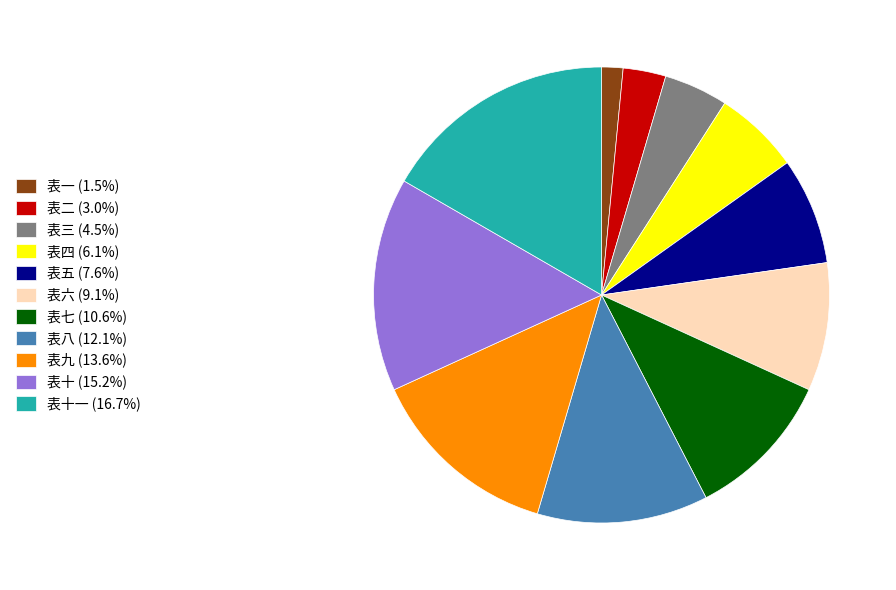

Count the number of slices in the pie.

11